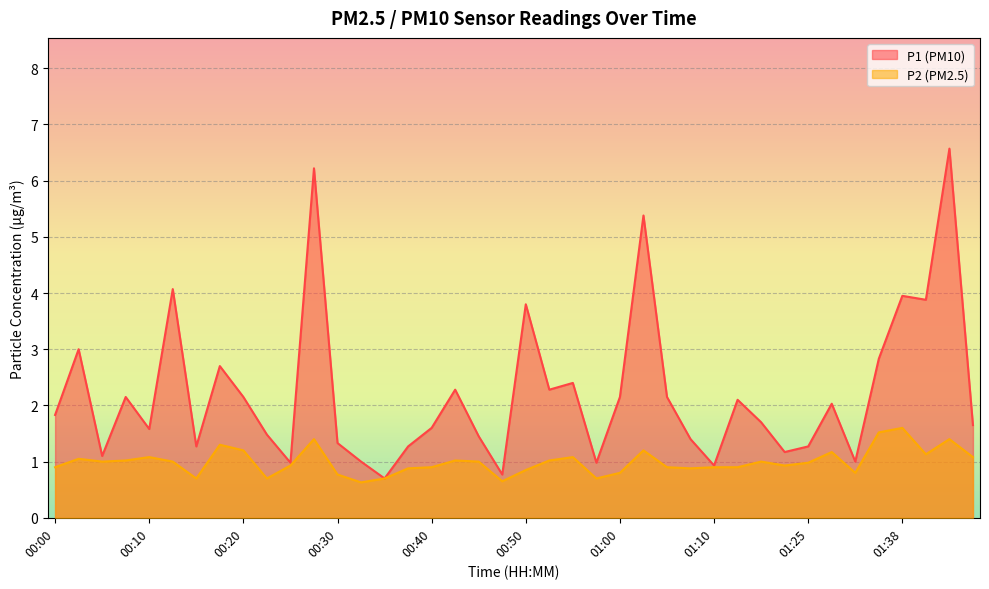

Reading left to right, transcribe all the data shown in this chart.

P1: 00:00=1.8	00:03=3.0	00:05=1.1	00:08=2.1	00:10=1.6	00:13=4.1	00:15=1.3	00:18=2.7	00:20=2.1	00:23=1.5	00:25=1.0	00:27=6.2	00:30=1.3	00:32=1.0	00:35=0.7	00:37=1.3	00:40=1.6	00:42=2.3	00:45=1.4	00:47=0.8	00:50=3.8	00:52=2.3	00:55=2.4	00:57=1.0	01:00=2.1	01:02=5.4	01:05=2.1	01:07=1.4	01:10=0.9	01:12=2.1	01:15=1.7	01:17=1.2	01:25=1.3	01:28=2.0	01:33=1.0	01:36=2.8	01:38=4.0	01:40=3.9	01:43=6.6	01:45=1.6
P2: 00:00=0.9	00:03=1.1	00:05=1.0	00:08=1.0	00:10=1.1	00:13=1.0	00:15=0.7	00:18=1.3	00:20=1.2	00:23=0.7	00:25=0.9	00:27=1.4	00:30=0.8	00:32=0.6	00:35=0.7	00:37=0.9	00:40=0.9	00:42=1.0	00:45=1.0	00:47=0.7	00:50=0.8	00:52=1.0	00:55=1.1	00:57=0.7	01:00=0.8	01:02=1.2	01:05=0.9	01:07=0.9	01:10=0.9	01:12=0.9	01:15=1.0	01:17=0.9	01:25=1.0	01:28=1.2	01:33=0.8	01:36=1.5	01:38=1.6	01:40=1.1	01:43=1.4	01:45=1.1